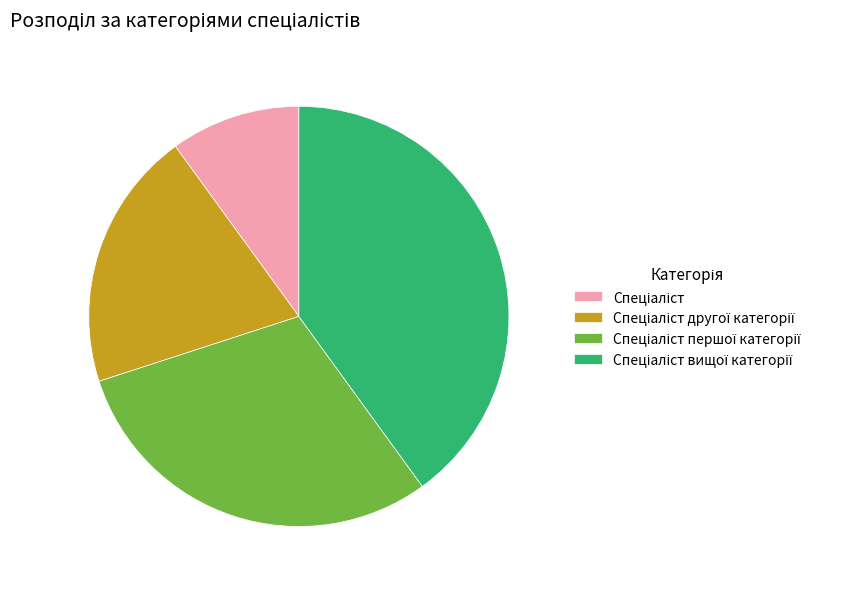

Is there any slice that represents more than half of the pie?

No